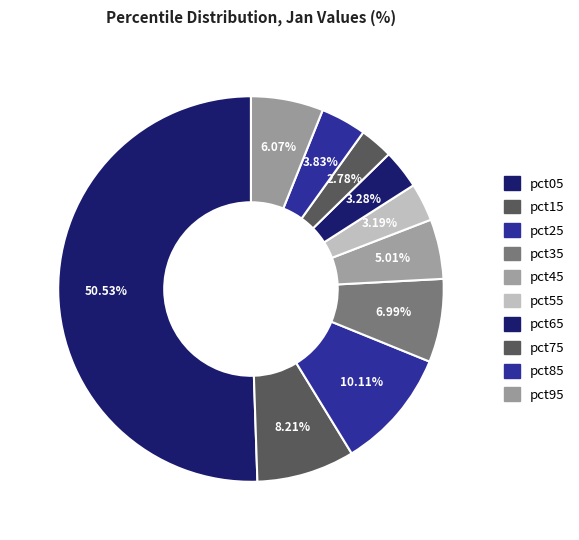

What percentage is the pct15 slice, to the nearest percent?

8%